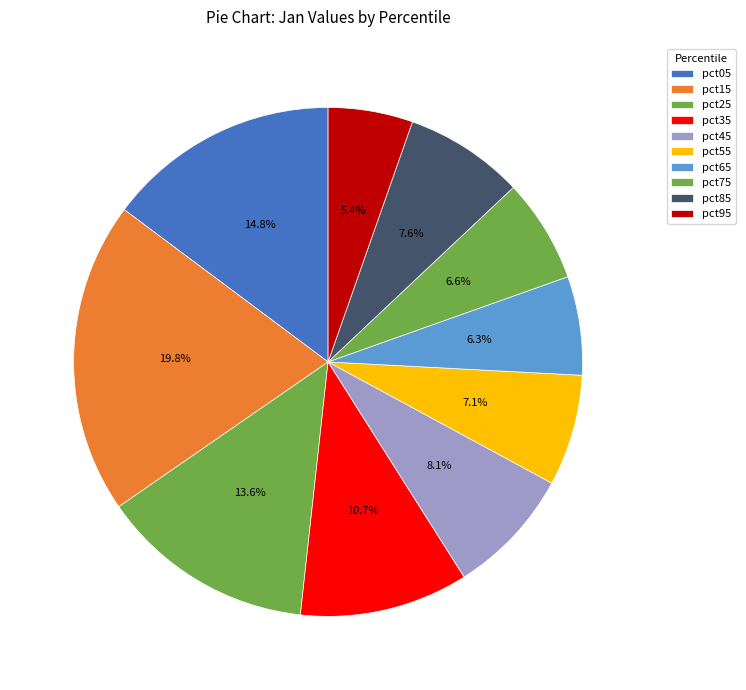

Combined, do pct45 and pct75 account for over 50%?

No